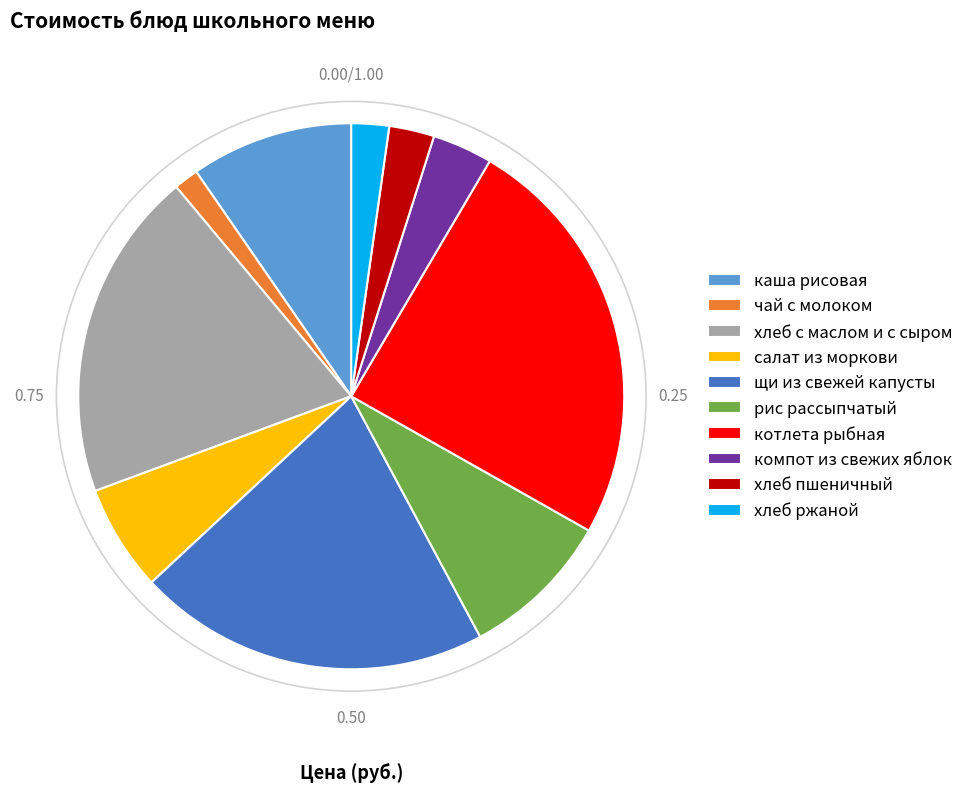

How many segments does this pie chart have?

10